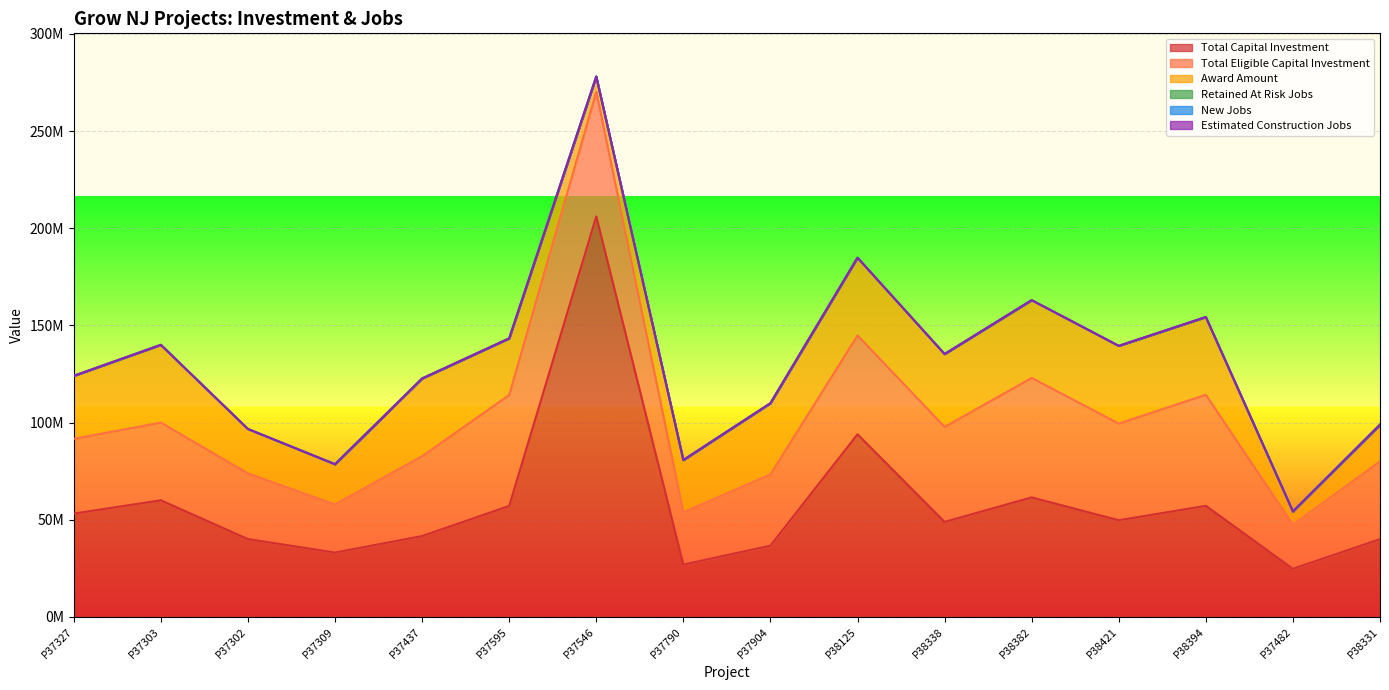

What is the difference between the maximum and minimum values in the Award Amount series?

33220000